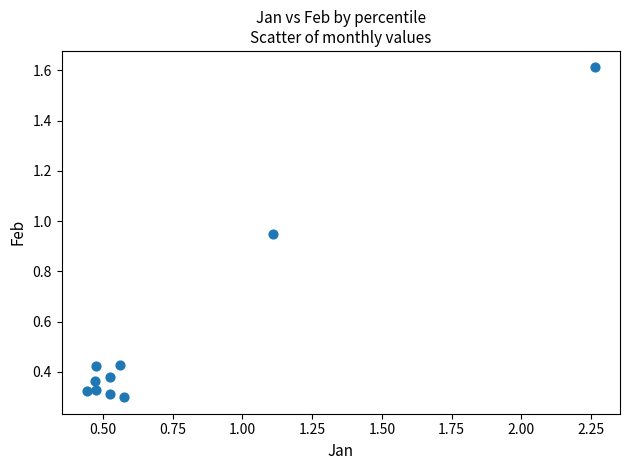

What is the range of Y values (max minus min)?

1.3